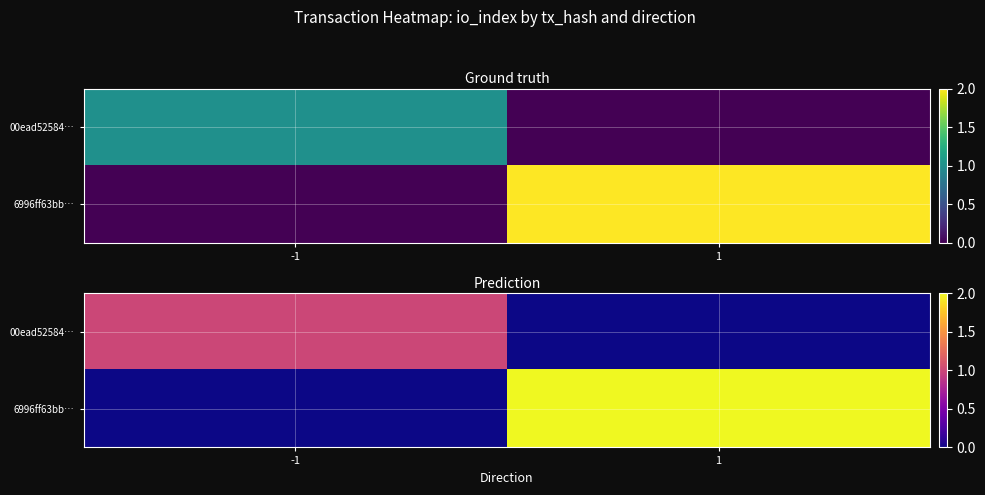

What is the highest value of the 00ead52584… series?

1